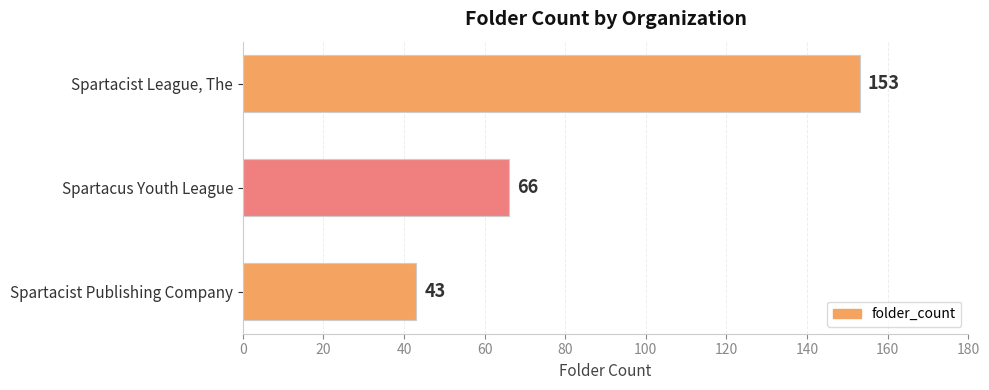

Rank the categories by value from highest to lowest.

Spartacist League, The, Spartacus Youth League, Spartacist Publishing Company